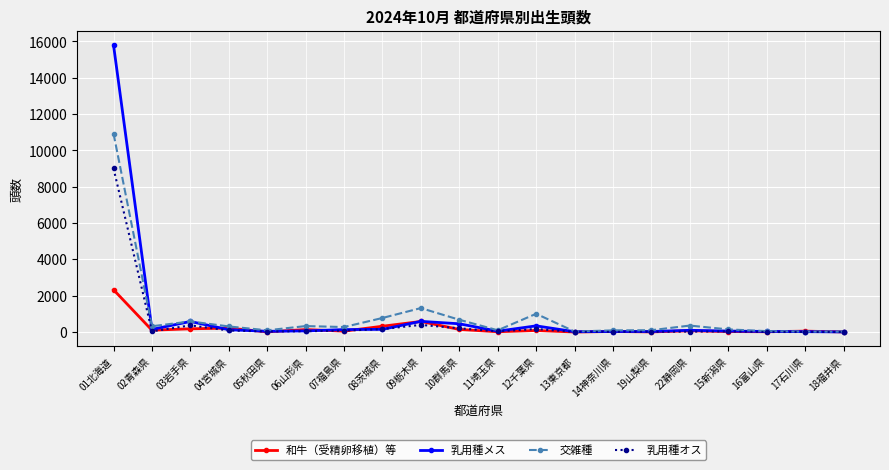

What is the highest value of the 乳用種オス series?

9009